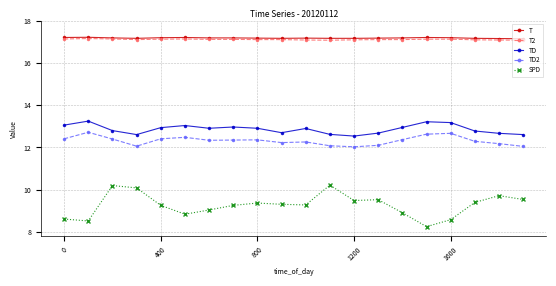

What is the smallest value displayed?

8.2